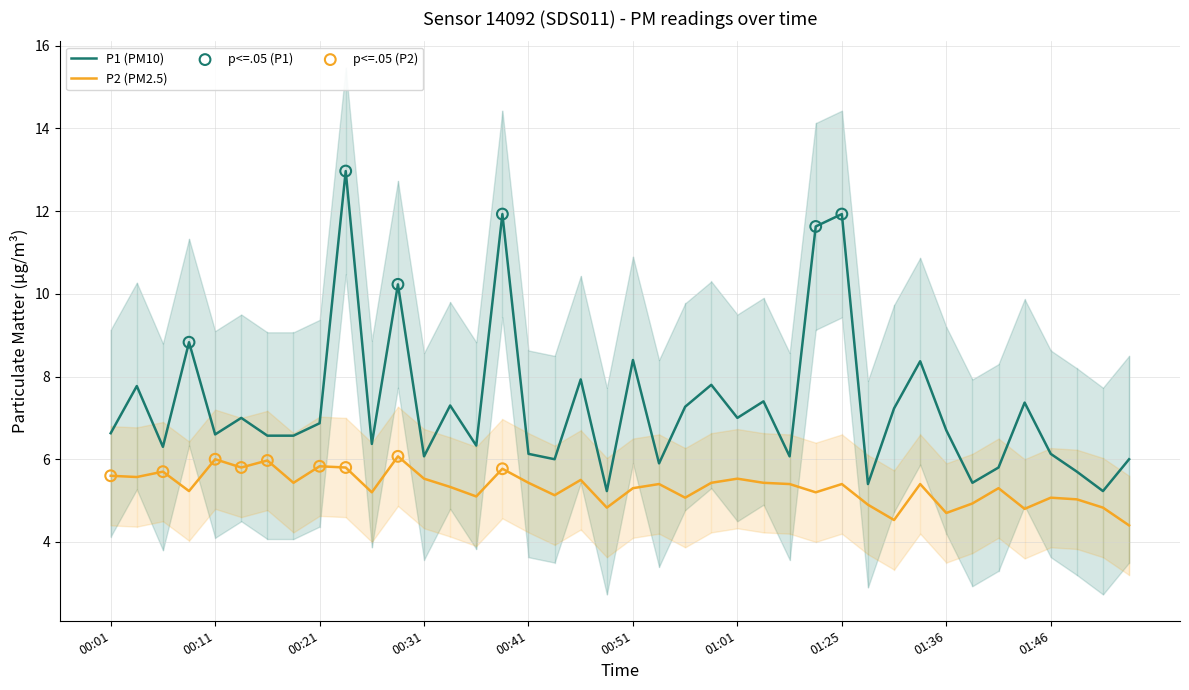

At how many categories does at least one series exceed 6?

31